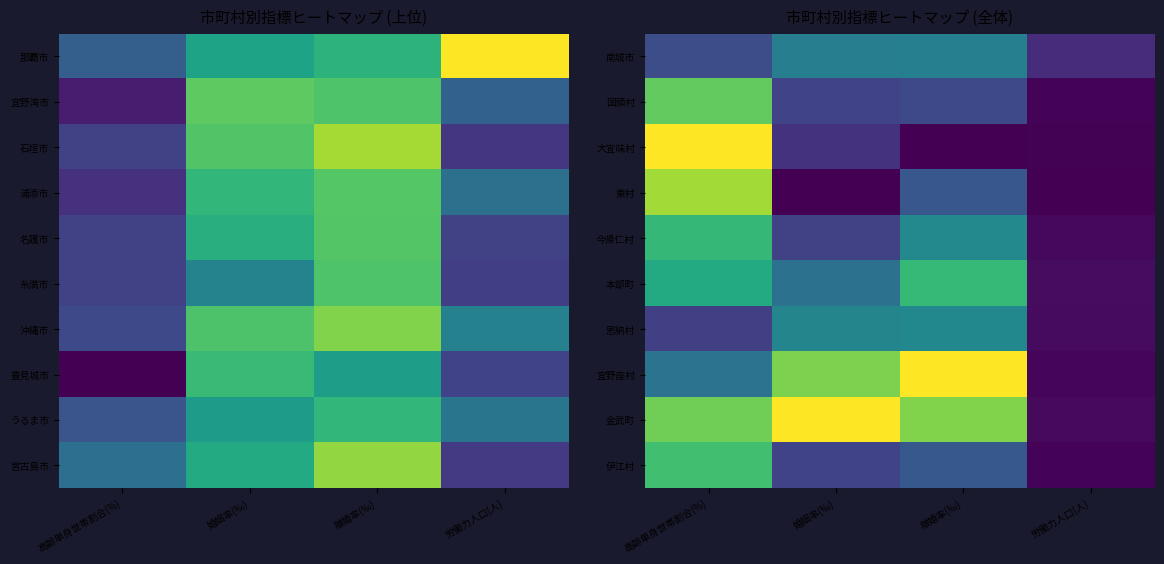

Reading left to right, extract all data points from this chart.

南城市: 高齢単身世帯割合(%)=0.2	婚姻率(‰)=0.4	離婚率(‰)=0.4	労働力人口(人)=0.1
国頭村: 高齢単身世帯割合(%)=0.8	婚姻率(‰)=0.2	離婚率(‰)=0.2	労働力人口(人)=0.0
大宜味村: 高齢単身世帯割合(%)=1.0	婚姻率(‰)=0.1	離婚率(‰)=0.0	労働力人口(人)=0.0
東村: 高齢単身世帯割合(%)=0.9	婚姻率(‰)=0.0	離婚率(‰)=0.3	労働力人口(人)=0.0
今帰仁村: 高齢単身世帯割合(%)=0.7	婚姻率(‰)=0.2	離婚率(‰)=0.5	労働力人口(人)=0.0
本部町: 高齢単身世帯割合(%)=0.6	婚姻率(‰)=0.4	離婚率(‰)=0.7	労働力人口(人)=0.0
恩納村: 高齢単身世帯割合(%)=0.2	婚姻率(‰)=0.5	離婚率(‰)=0.5	労働力人口(人)=0.0
宜野座村: 高齢単身世帯割合(%)=0.4	婚姻率(‰)=0.8	離婚率(‰)=1.0	労働力人口(人)=0.0
金武町: 高齢単身世帯割合(%)=0.8	婚姻率(‰)=1.0	離婚率(‰)=0.8	労働力人口(人)=0.0
伊江村: 高齢単身世帯割合(%)=0.7	婚姻率(‰)=0.2	離婚率(‰)=0.3	労働力人口(人)=0.0